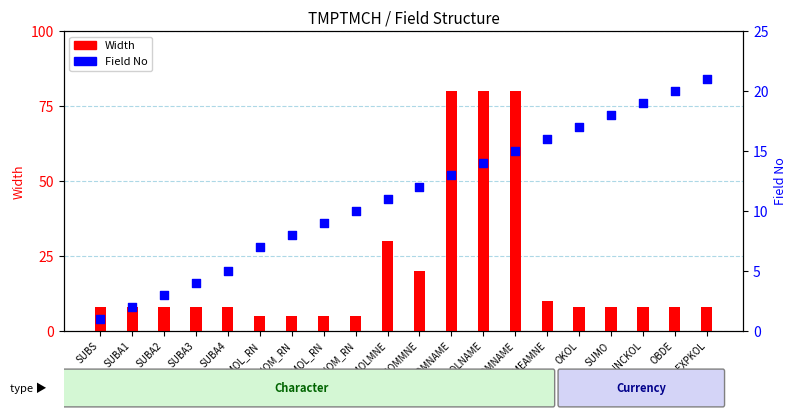

At how many categories does at least one series exceed 61?

3